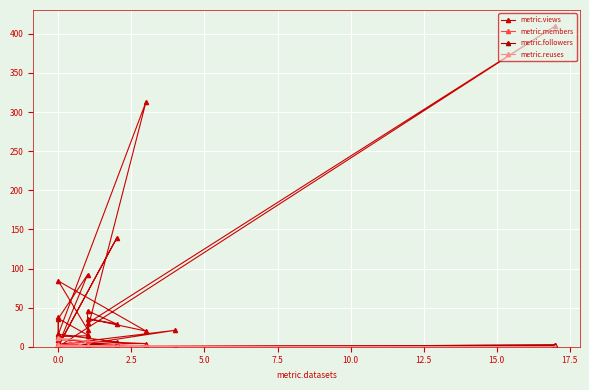

The metric.views series shows -151 at 0.0. True or false?

False